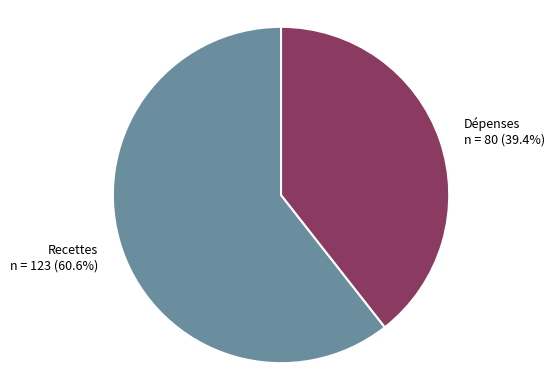

To the nearest percent, what is the difference between the Recettes and Dépenses slice percentages?

21%